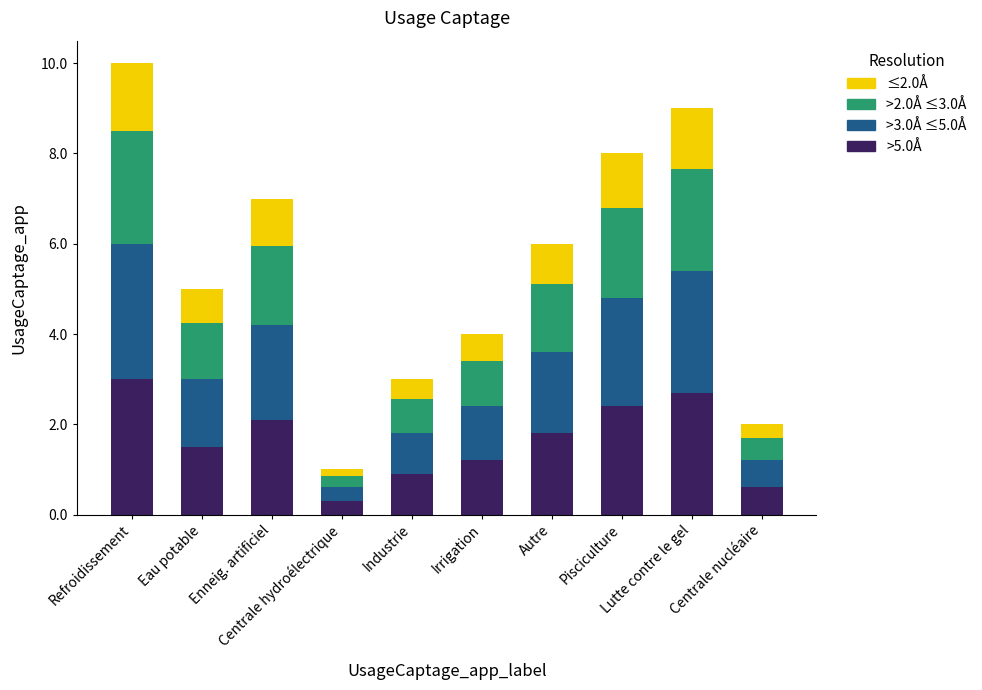

What is the lowest value of the >5.0Å series?

0.3